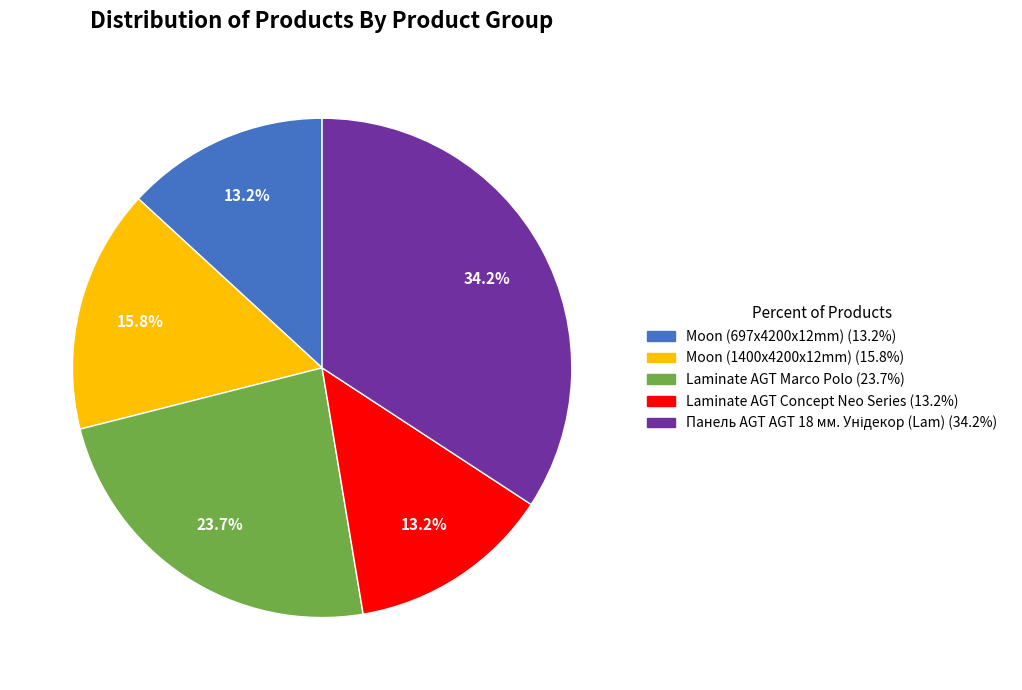

How many slices are in this pie chart?

5